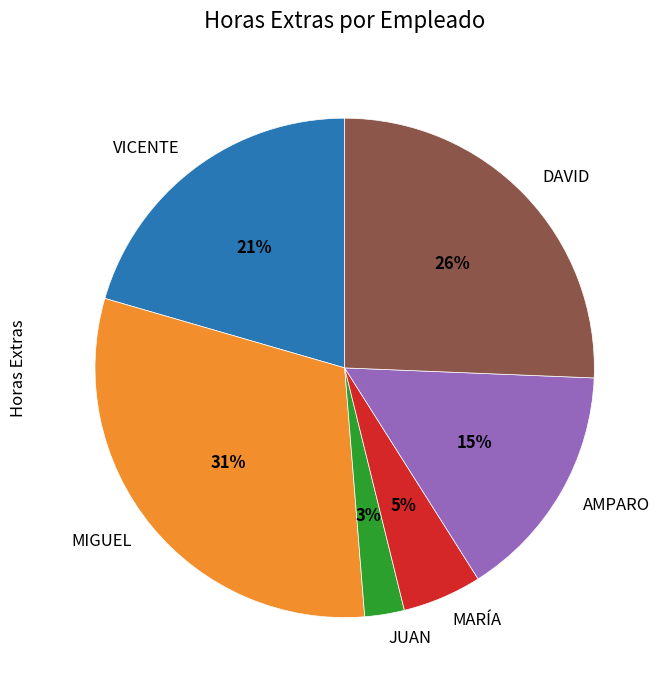

What is the smallest slice in the pie chart?

JUAN